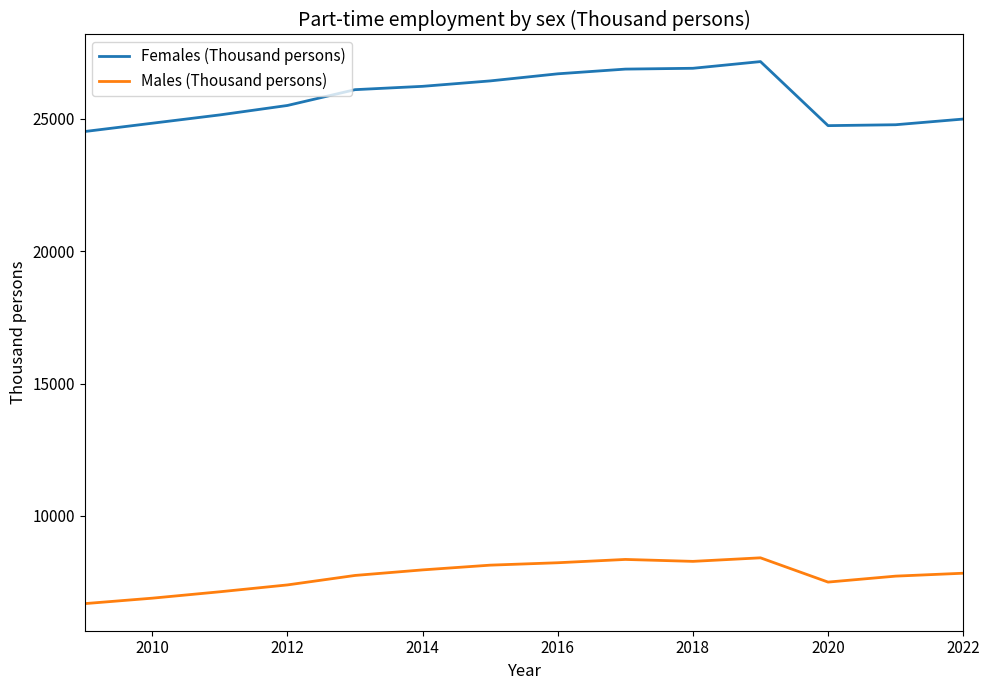

What is the difference between the second highest and second lowest values in the Females (Thousand persons) series?

2168